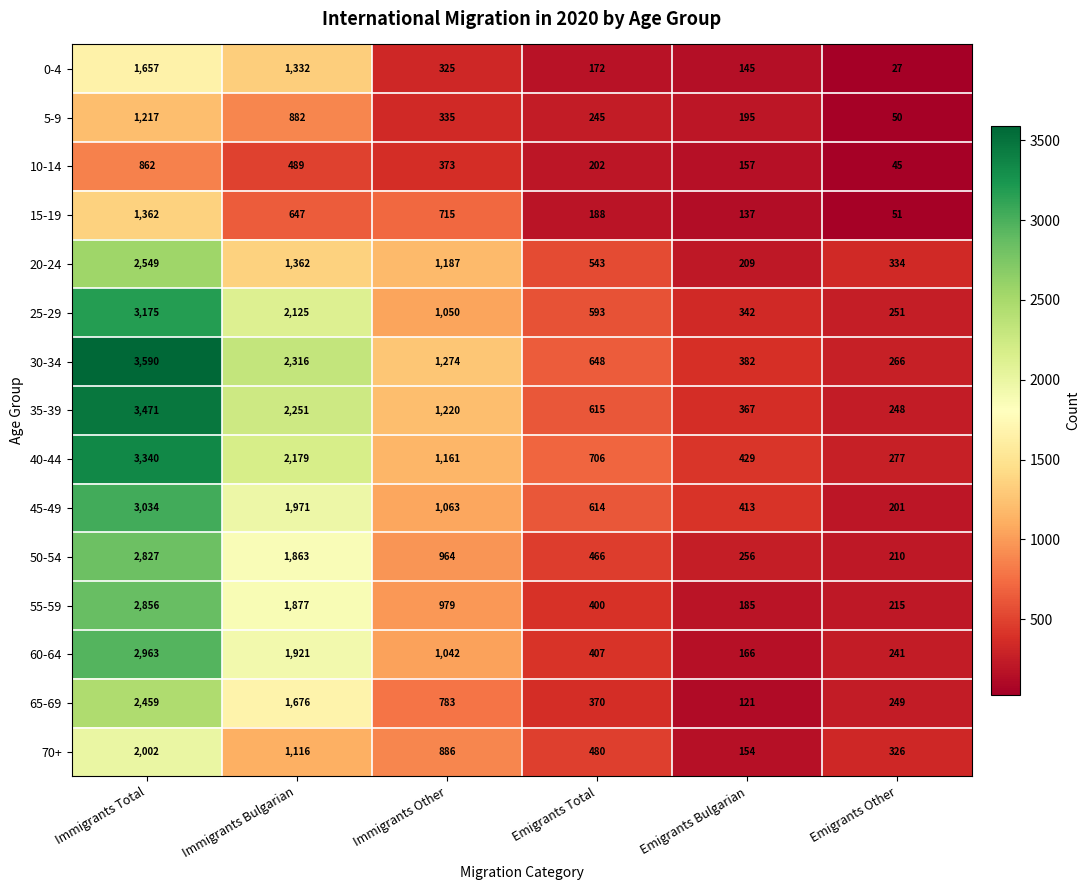

At how many categories does at least one series exceed 1019?

3